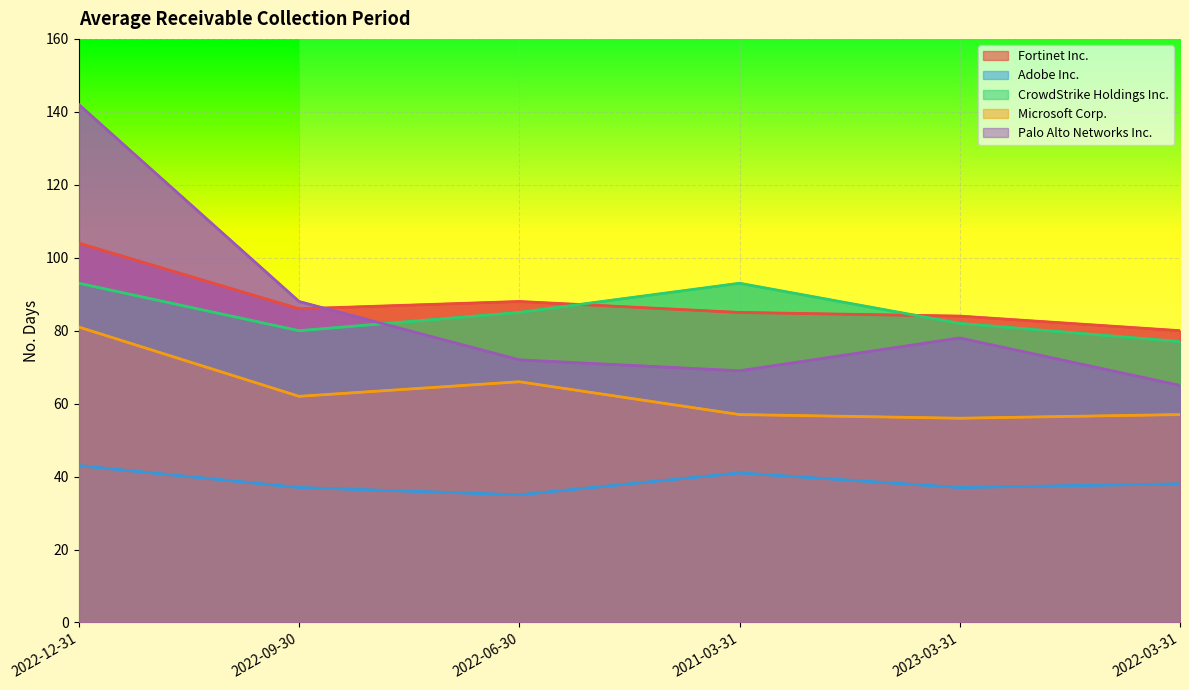

Between 2022-06-30 and 2022-03-31, which series saw the biggest shift?

Microsoft Corp.